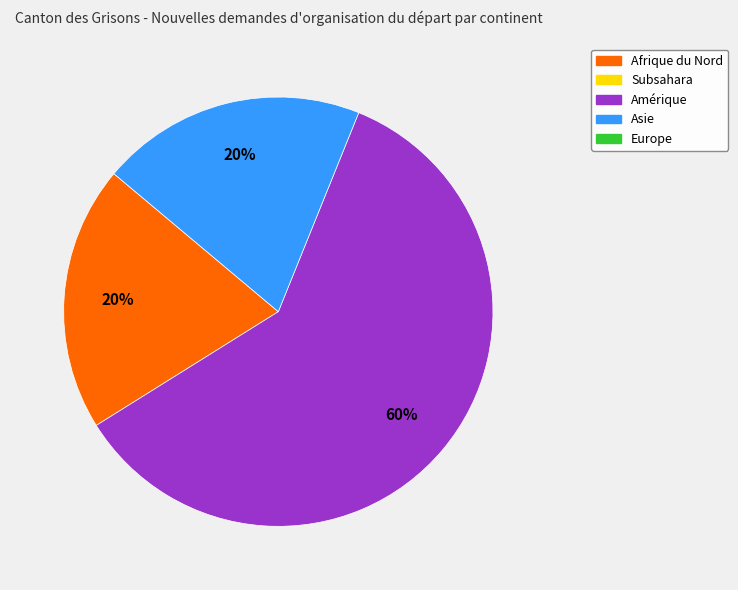

How many segments does this pie chart have?

3